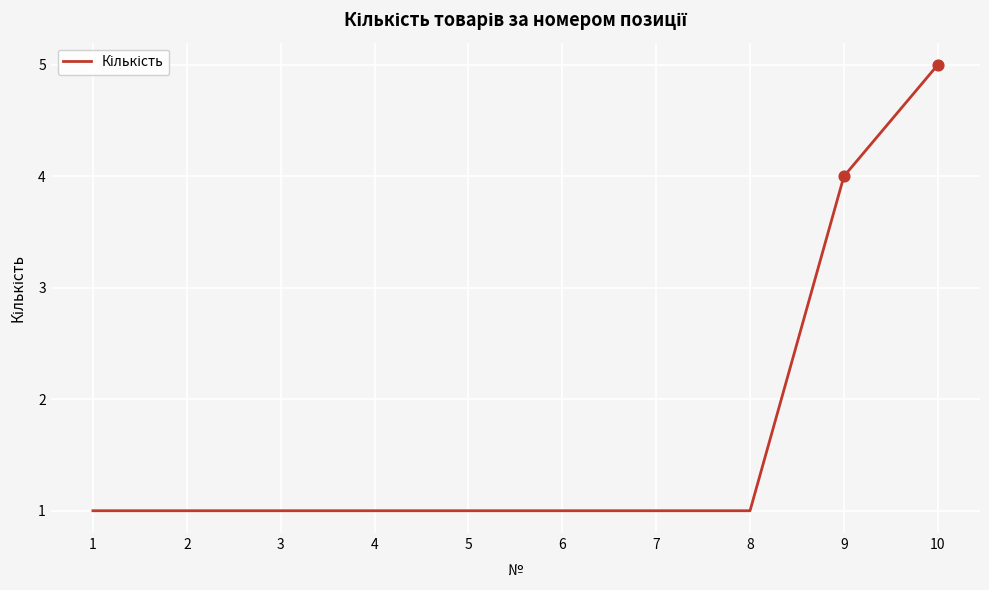

Between 6 and 10, which is larger?

10